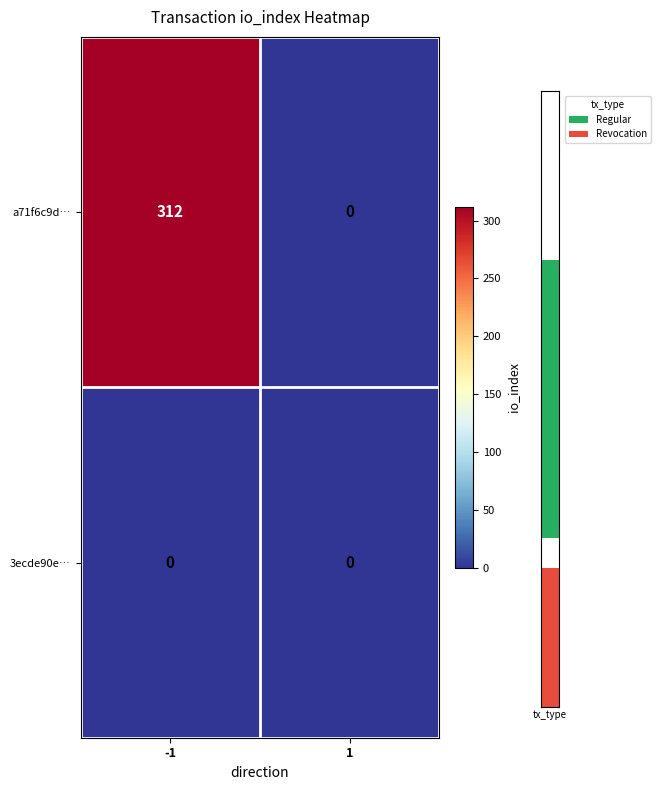

Which label corresponds to the largest value in the chart?

-1